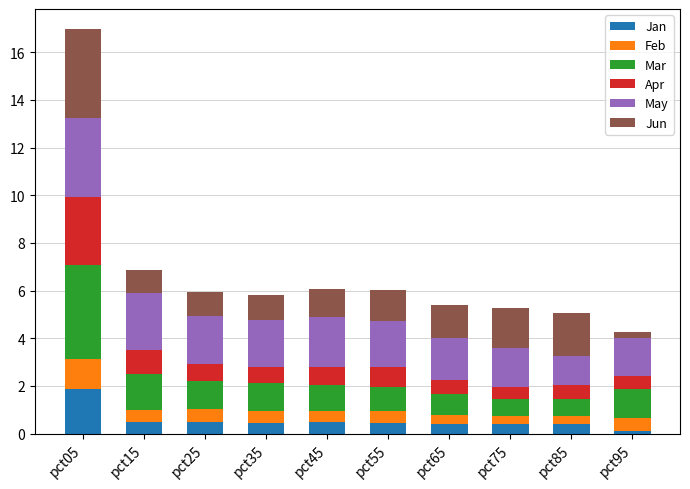

True or false: Jan has a value of 0.4 at pct65.

True